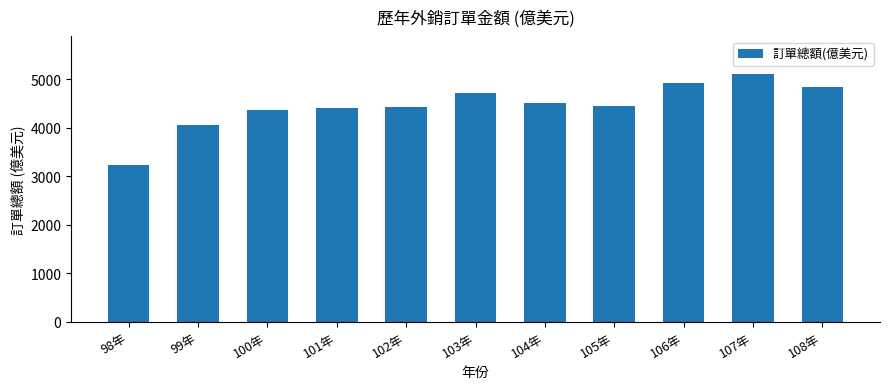

Where is the data nearest to the value 4171?

99年